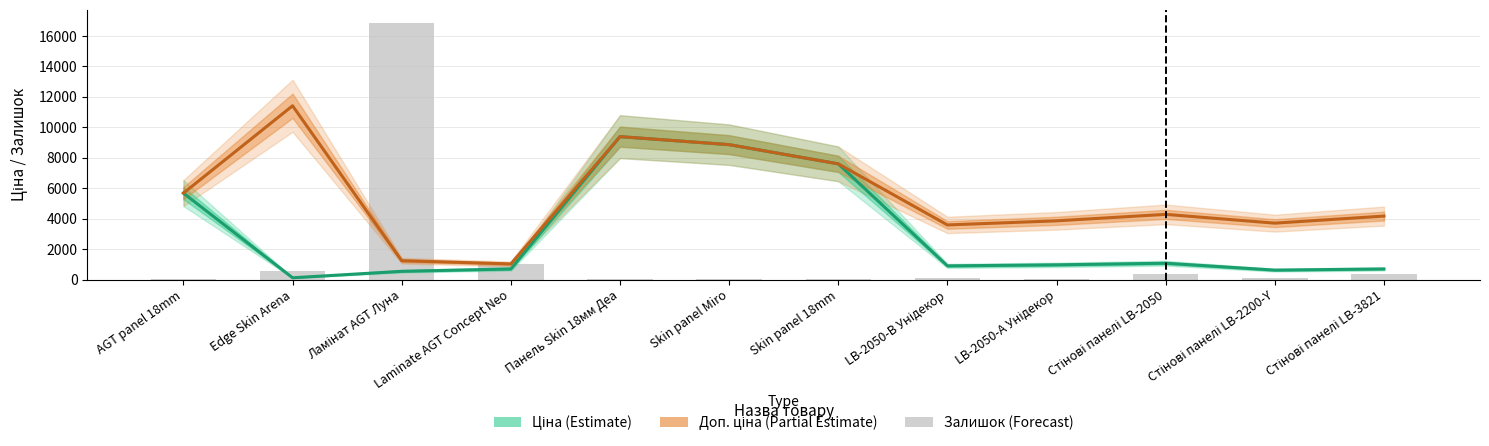

What is the difference between the Залишок values at LB-2050-А Унідекор and Панель Skin 18мм Деа?

3.0